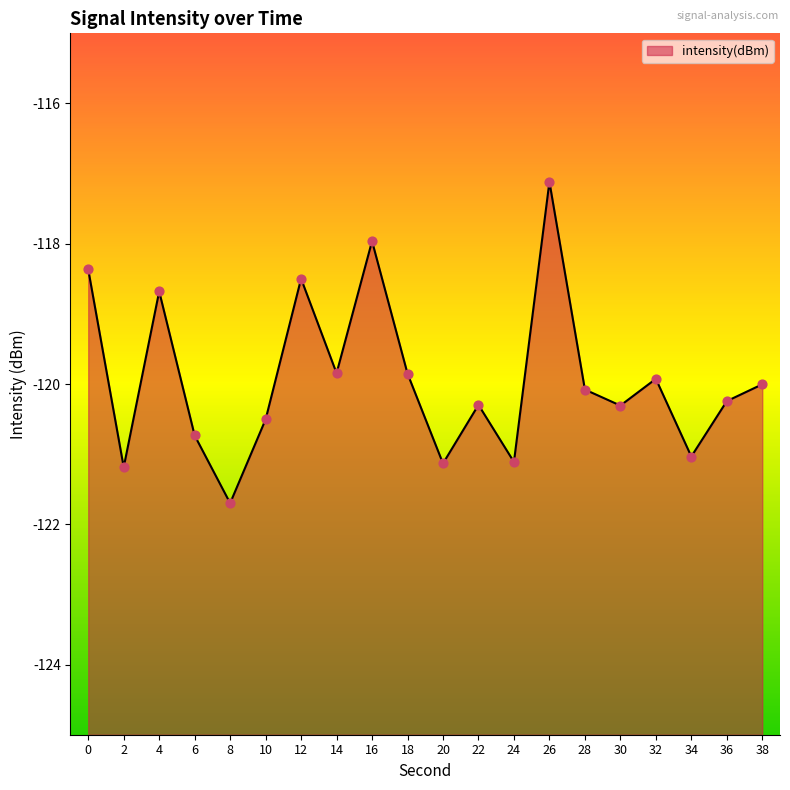

What is the change in value from 8 to 28?

+1.6